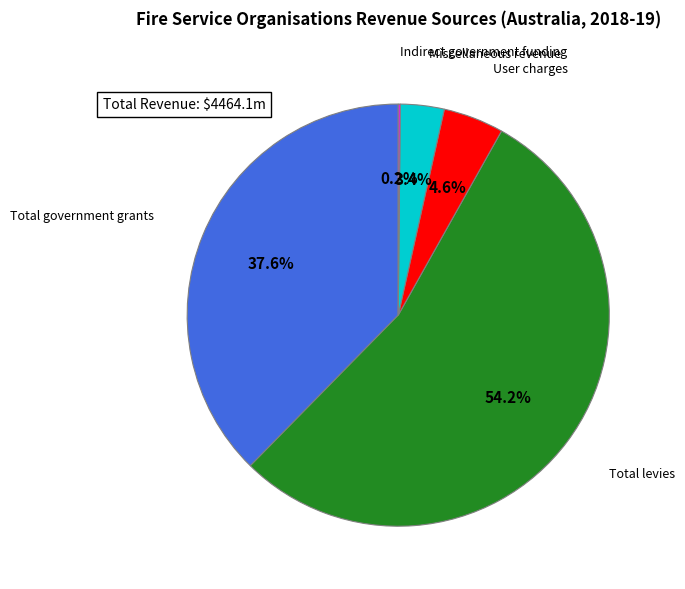

To the nearest percent, what is the difference between the largest and smallest slice percentages?

54%